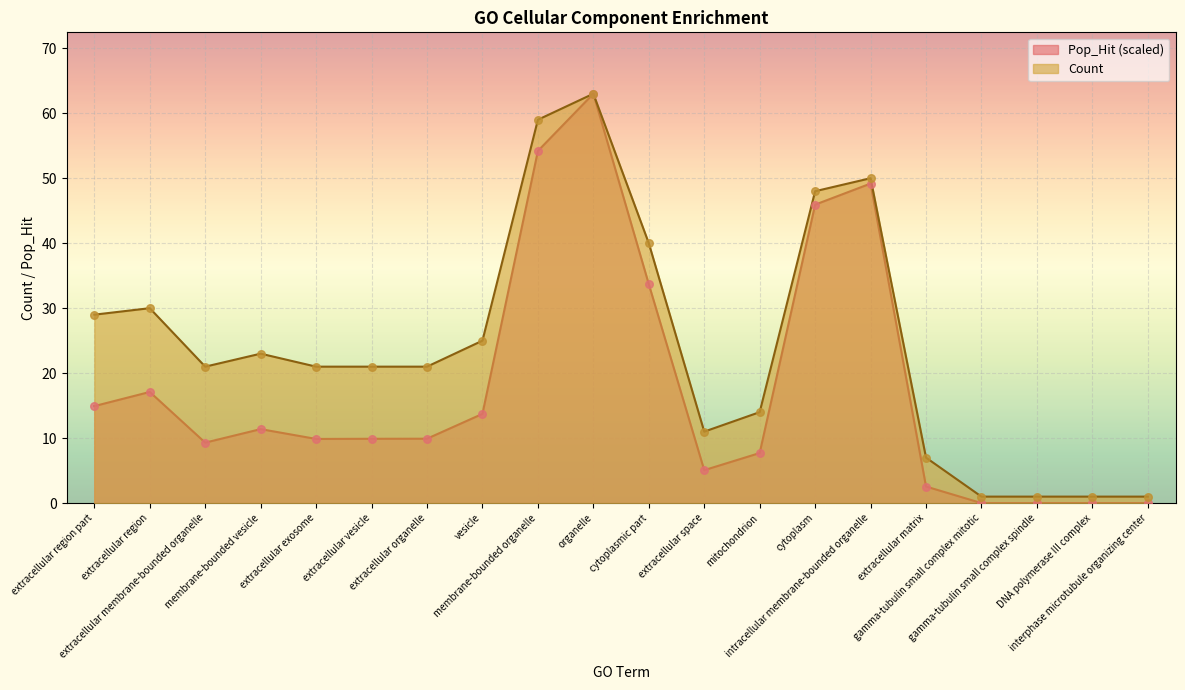

What are all the series names shown in the legend?

Pop_Hit (scaled), Count